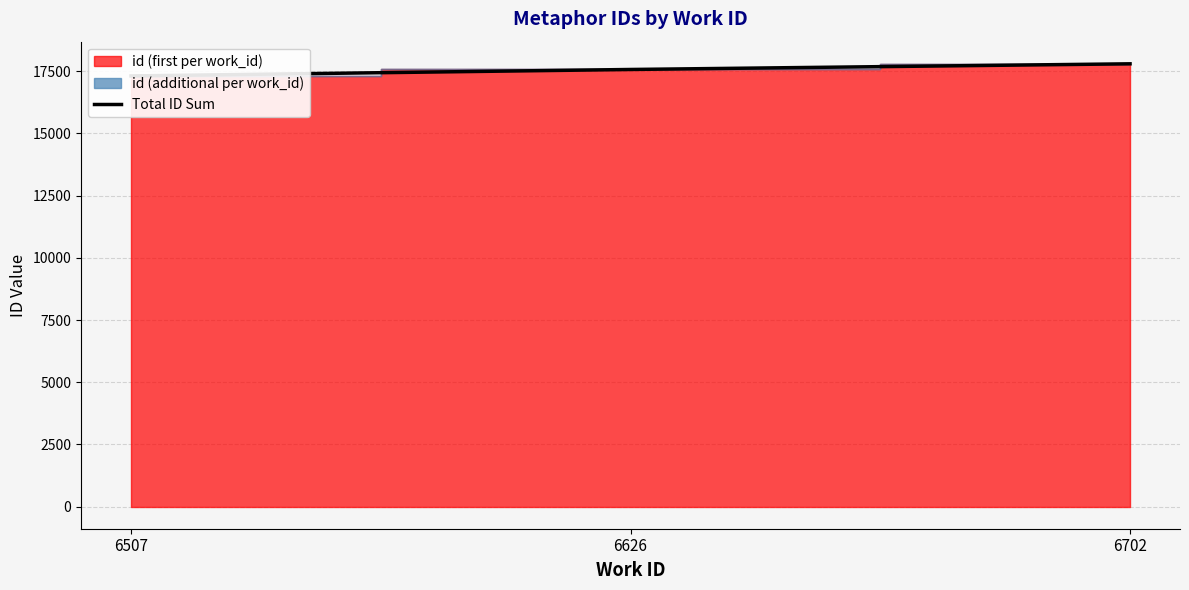

Does the chart have visible grid lines?

Yes